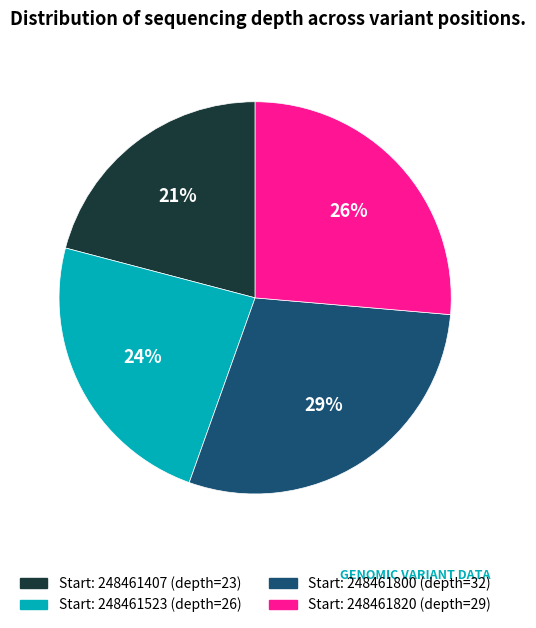

To the nearest percent, what is the difference between the largest and smallest slice percentages?

8%